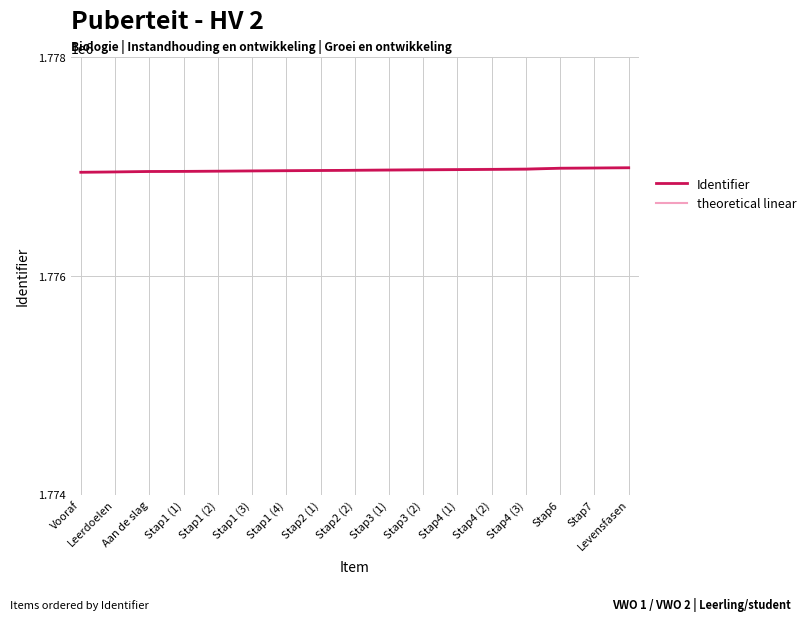

What is the minimum value shown in the chart?

1776948.0